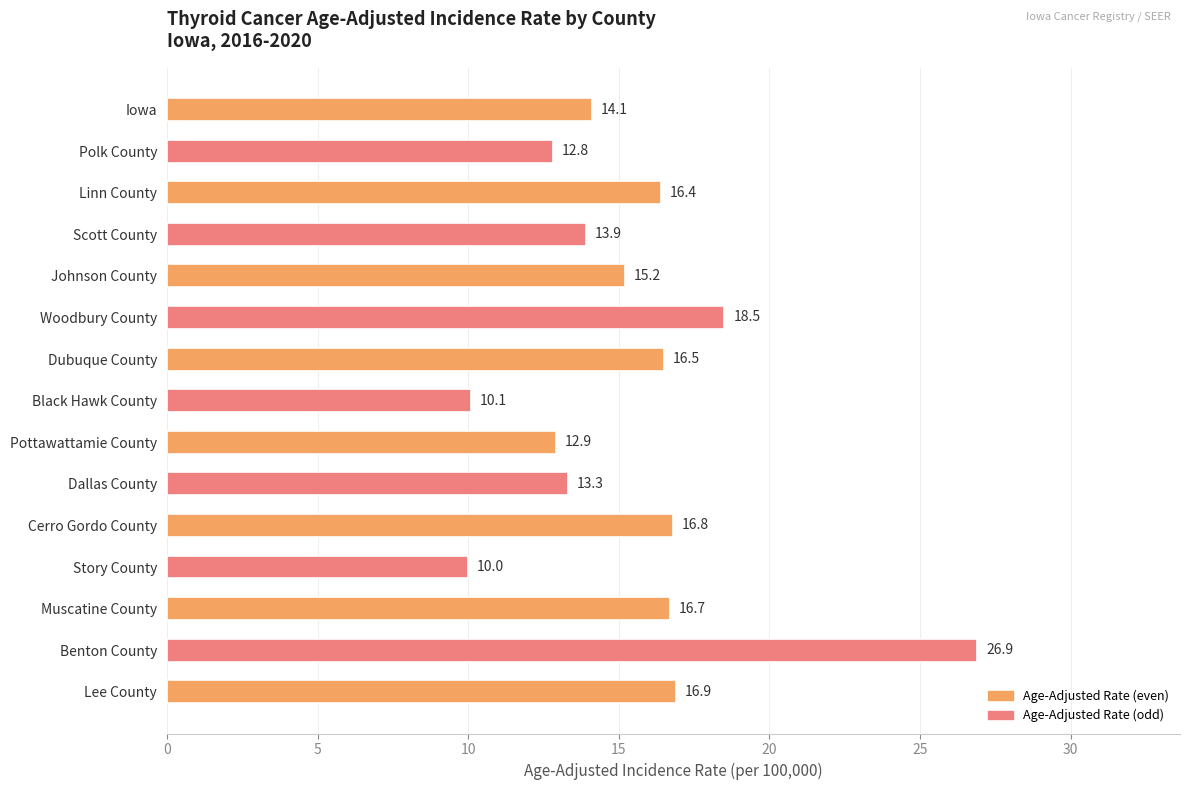

How many values are below 15?

7